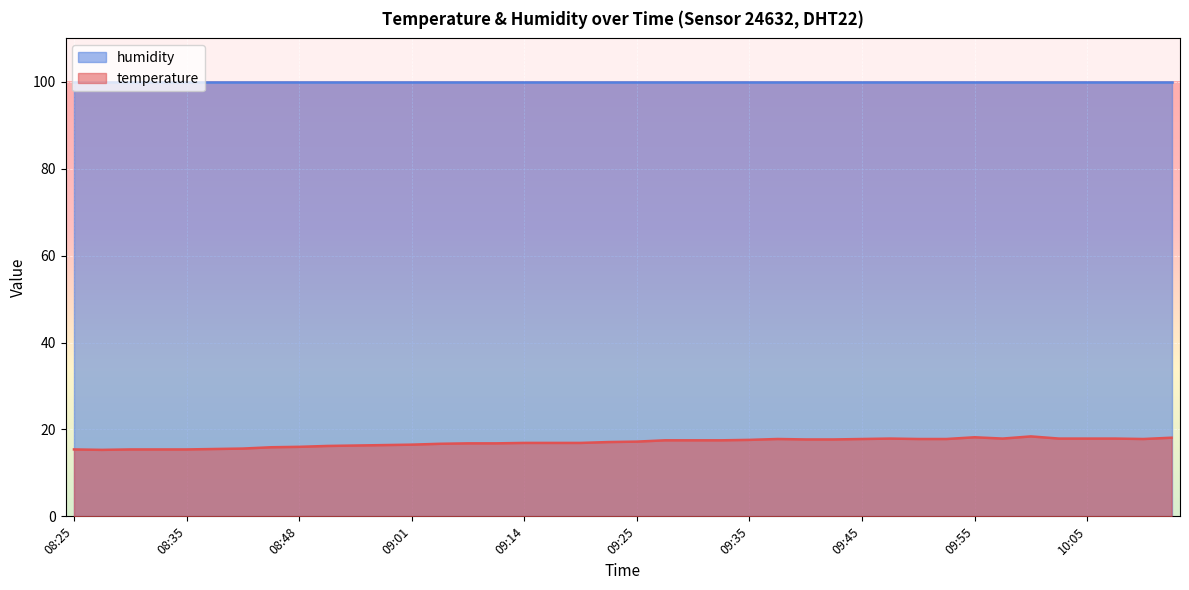

How many interior local peaks (higher than both neighbors) does the data have?

4